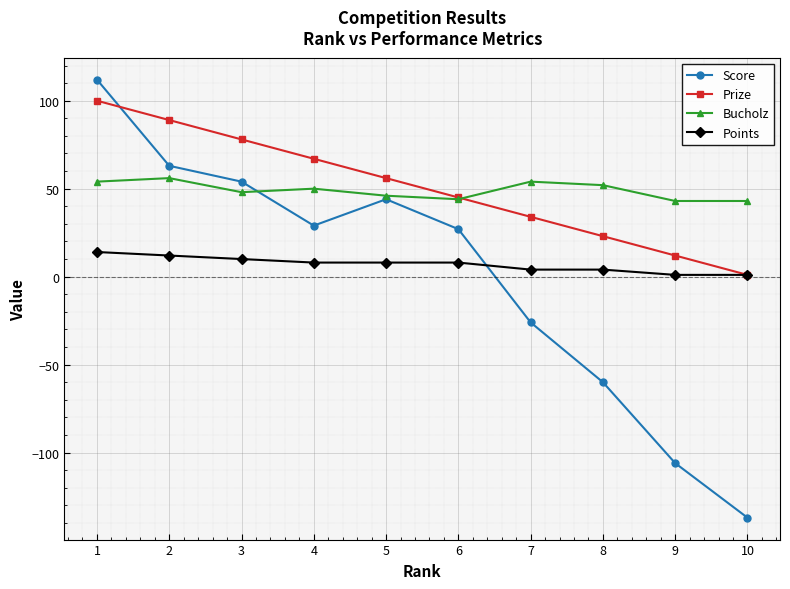

In Score, how many points are lower than both neighbors (excluding endpoints)?

1